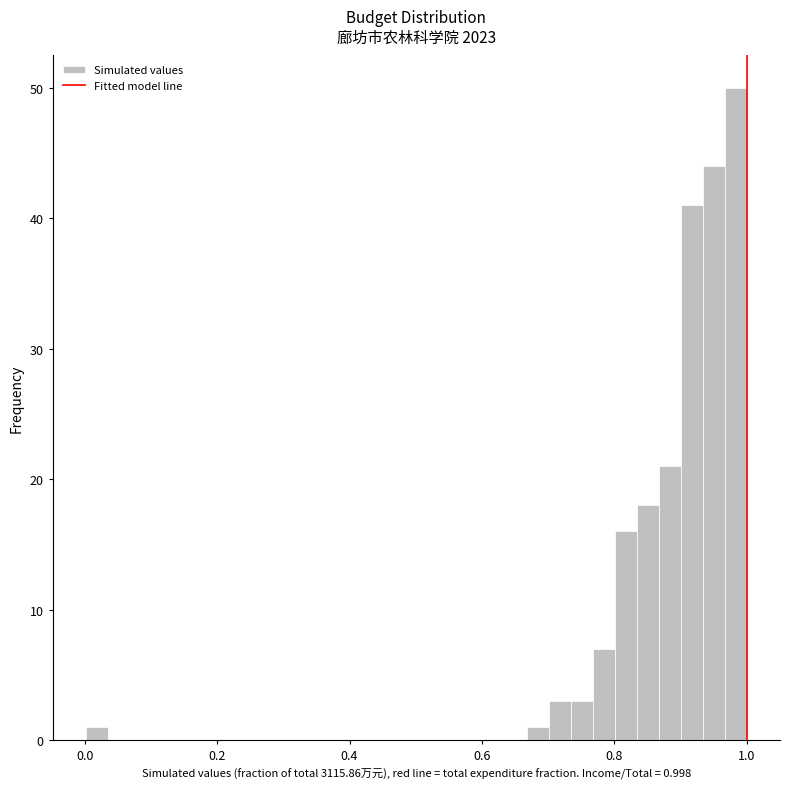

Read against the x-axis, roughly where is the centre of the tallest bar?

0.98